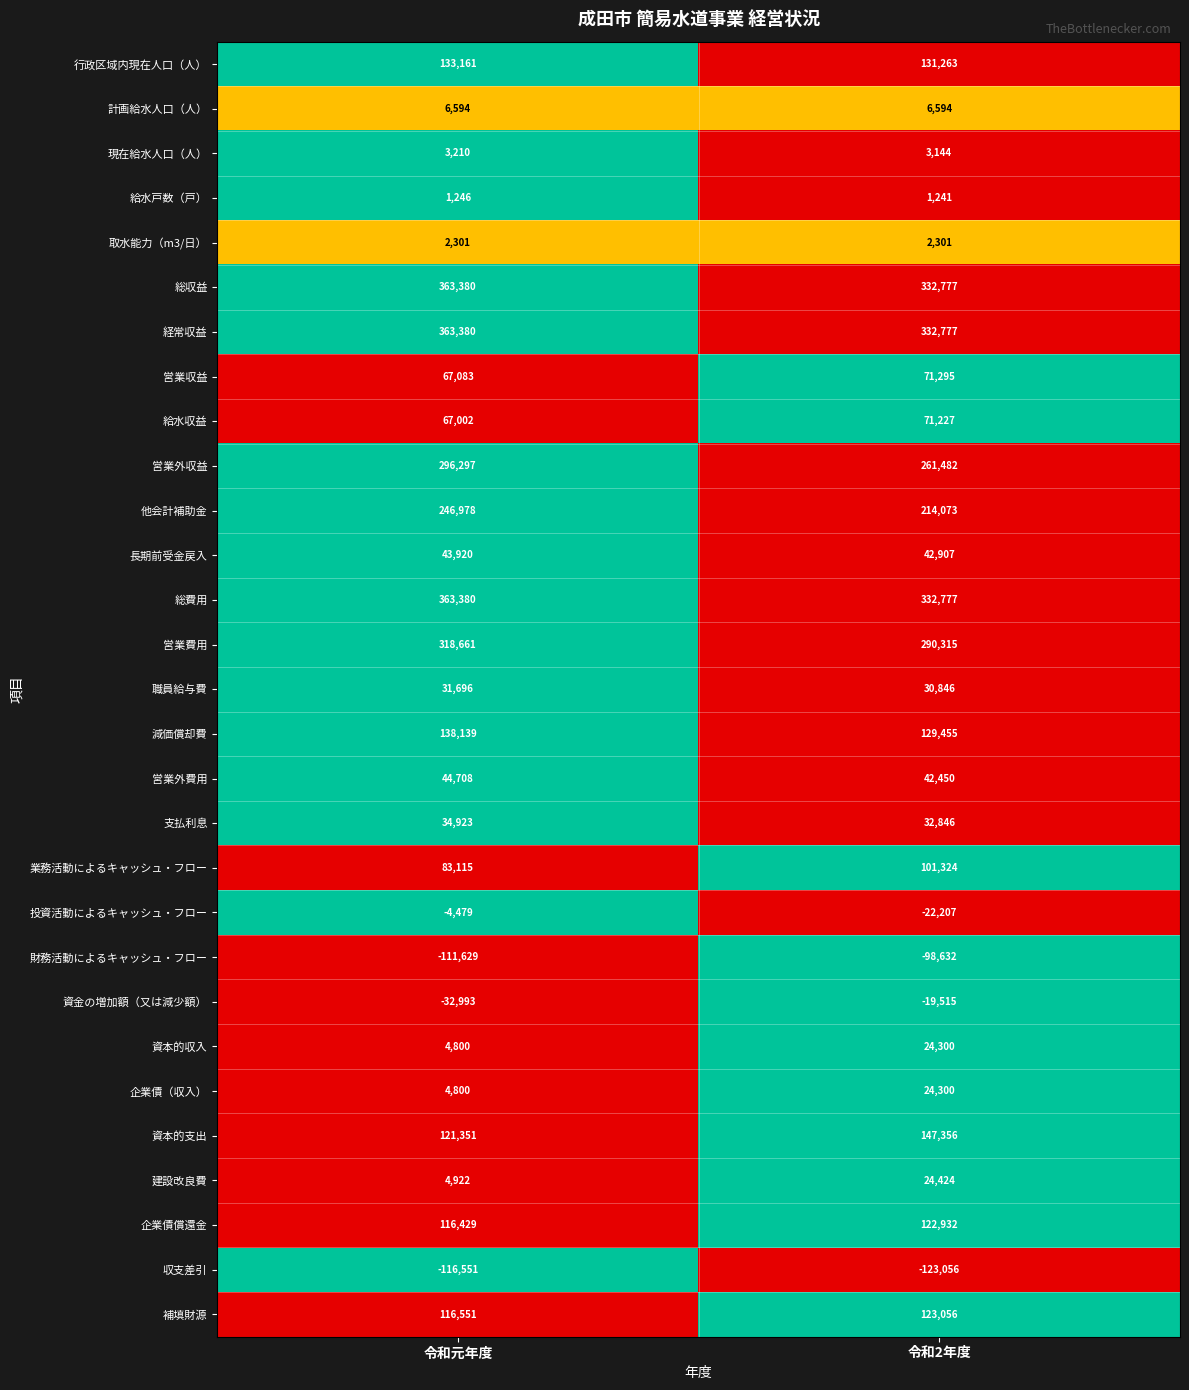

At which category is the sum across all series the highest?

令和元年度